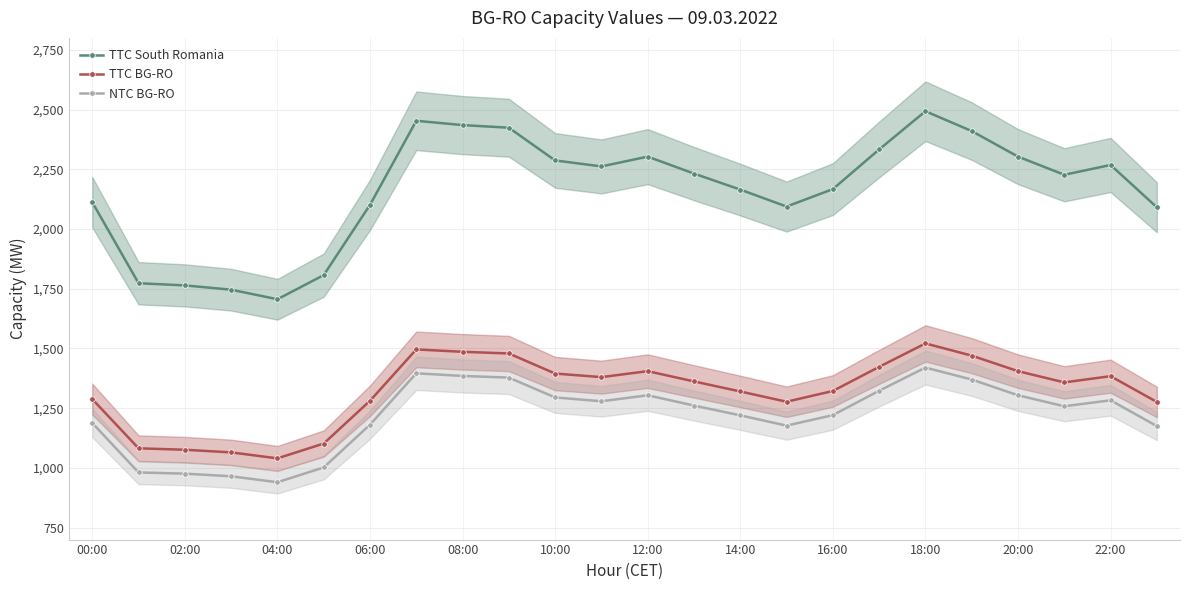

How many data points does each series have?

24